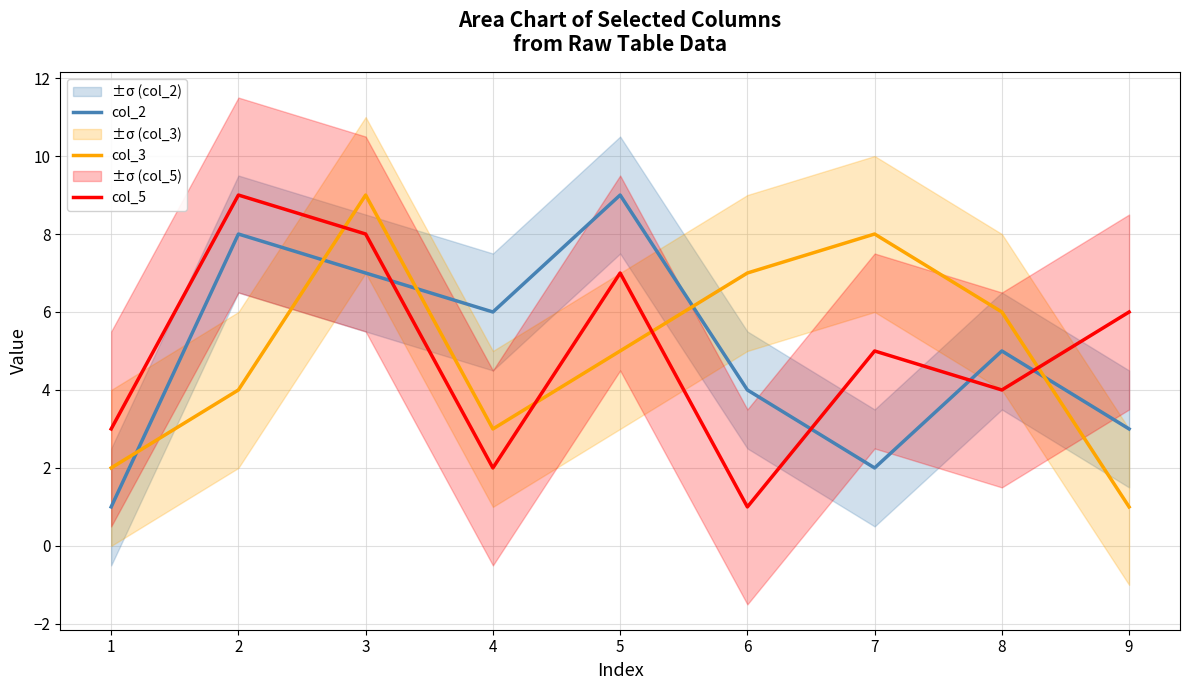

The col_3 series shows 3 at 4. True or false?

True